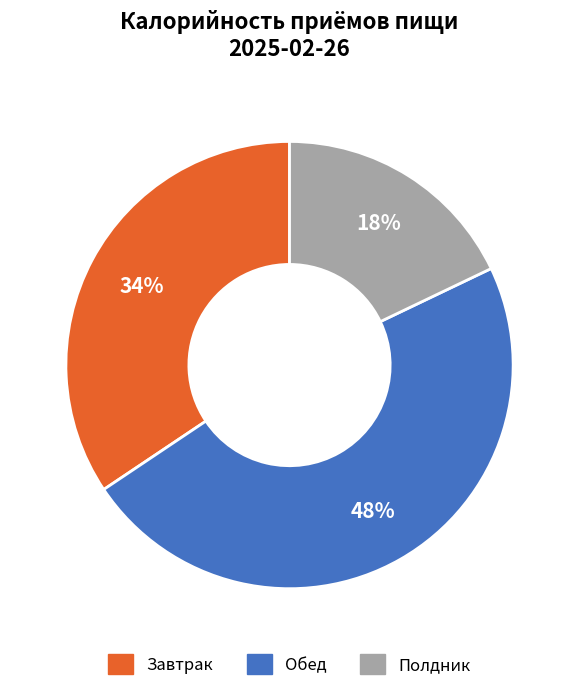

To the nearest percent, what is the difference between the largest and smallest slice percentages?

30%